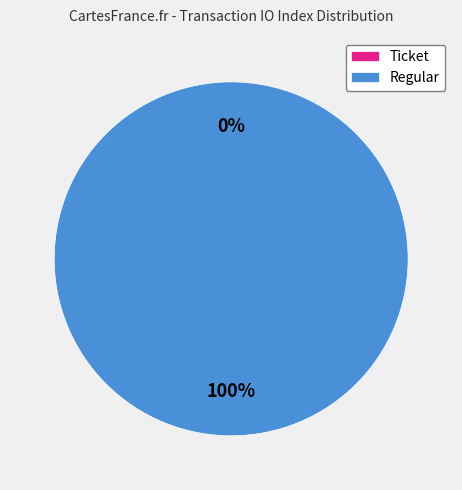

True or false: Regular accounts for 100% of the total.

True